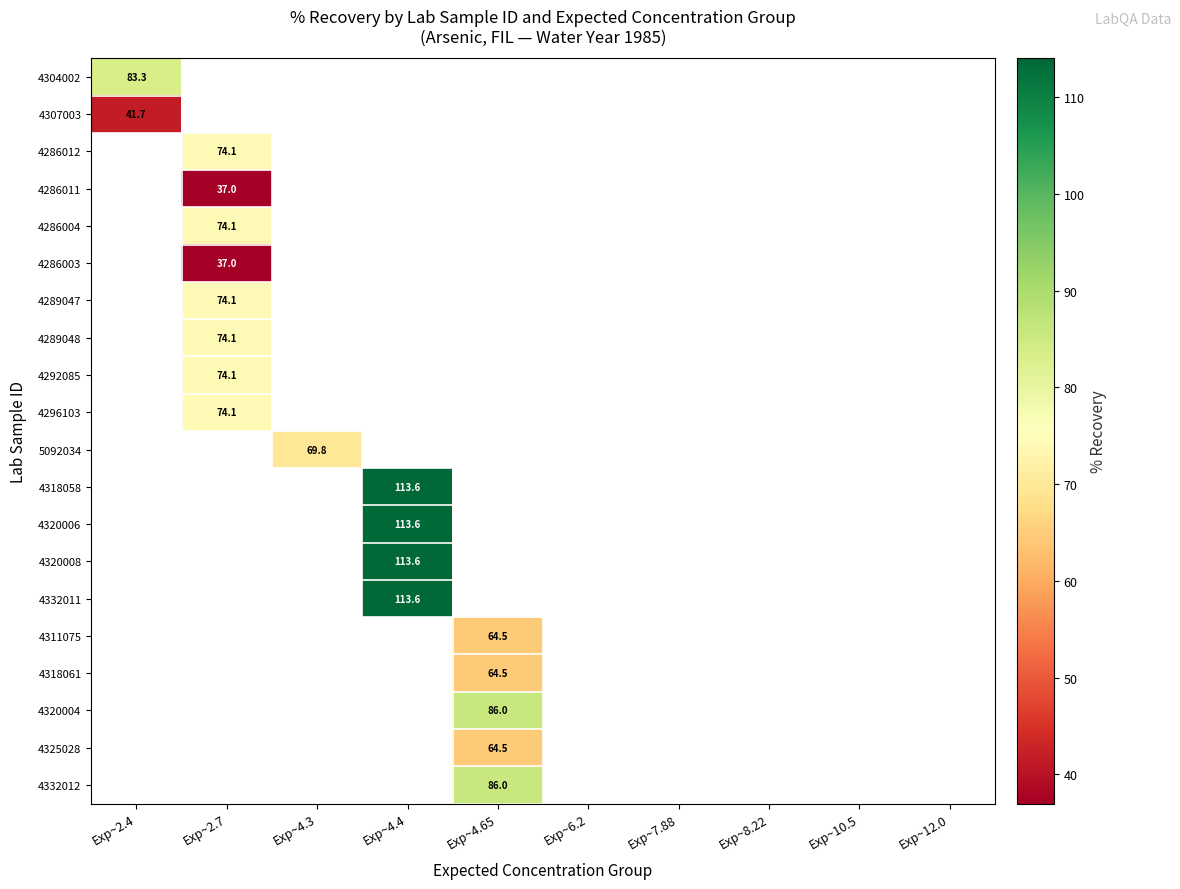

What is the smallest value displayed?

37.0